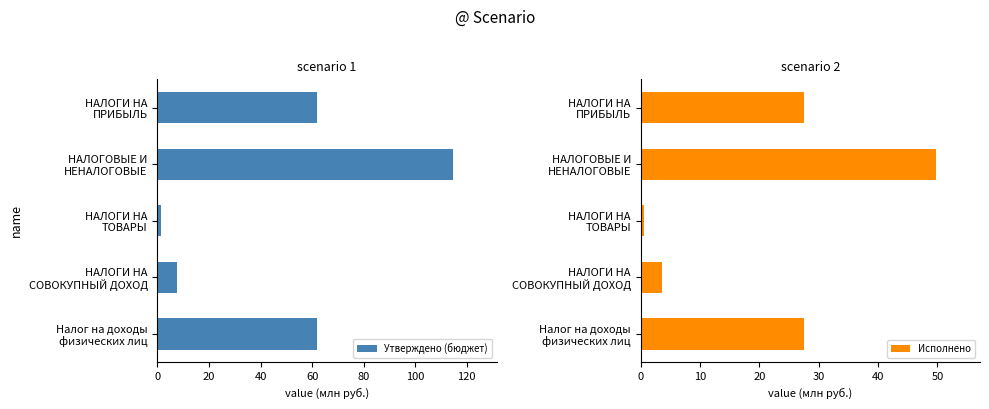

Which series has the widest spread of values?

Утверждено (бюджет)